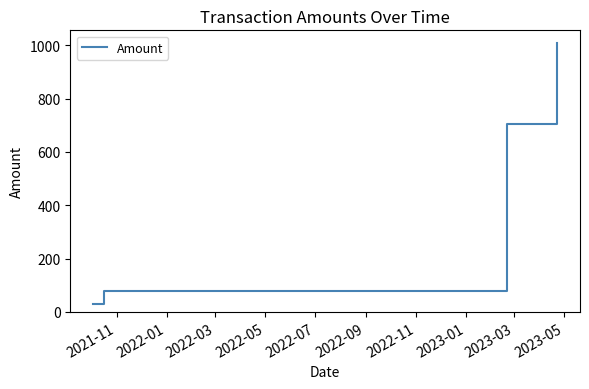

What is the difference between the maximum and minimum values?

978.8